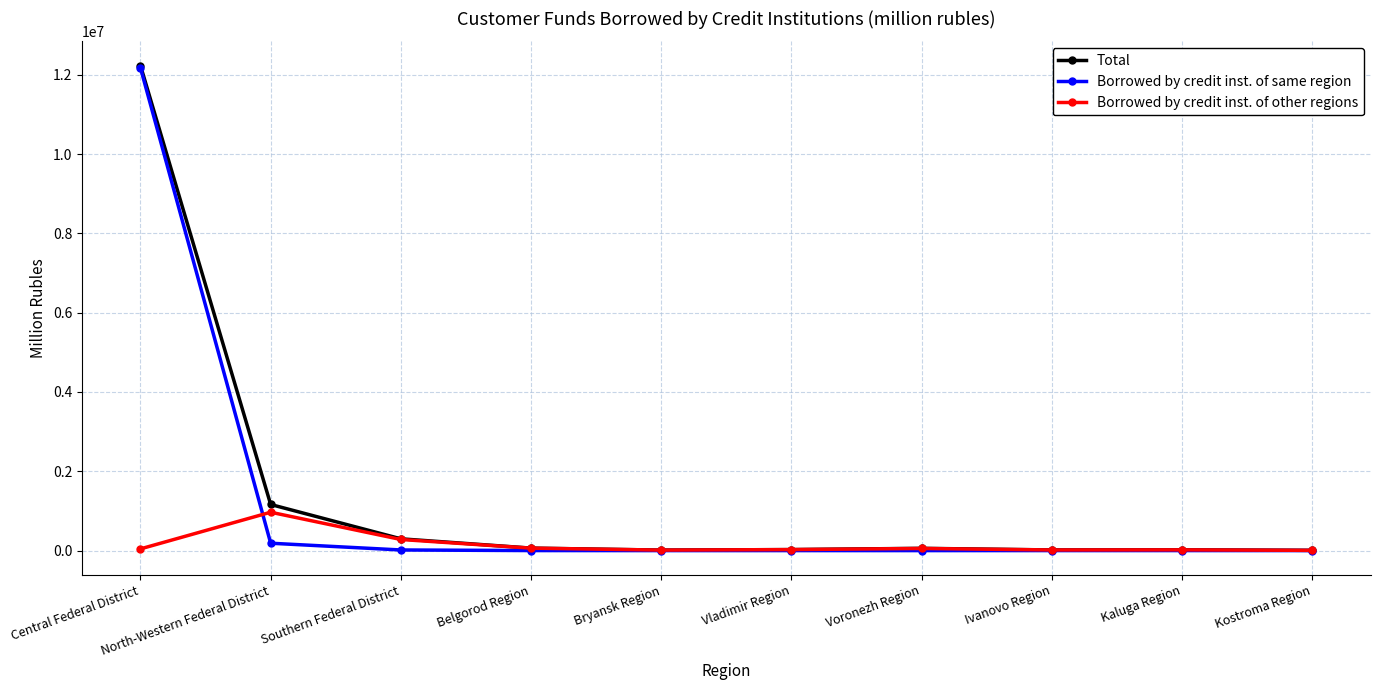

Which series has the largest range (max minus min)?

Total